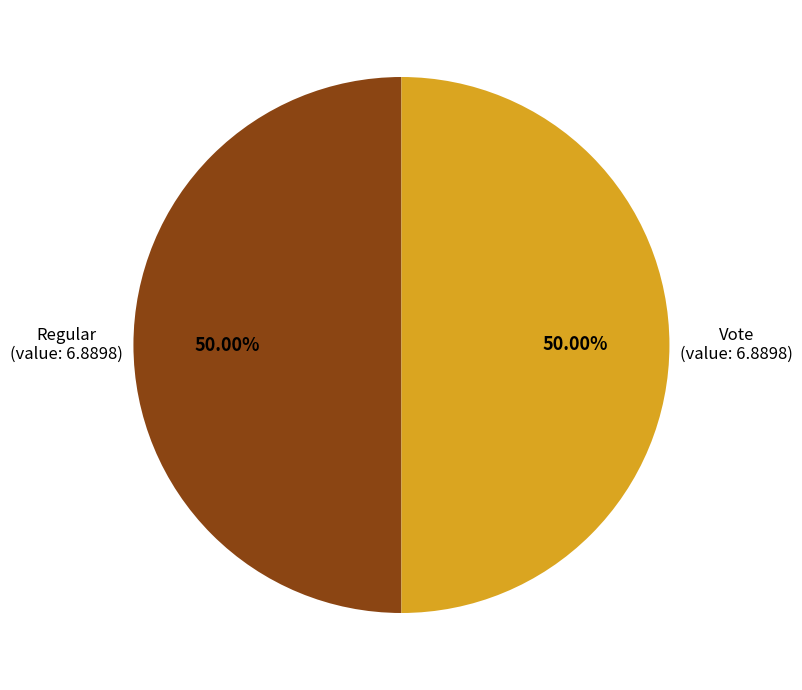

How many segments does this pie chart have?

2